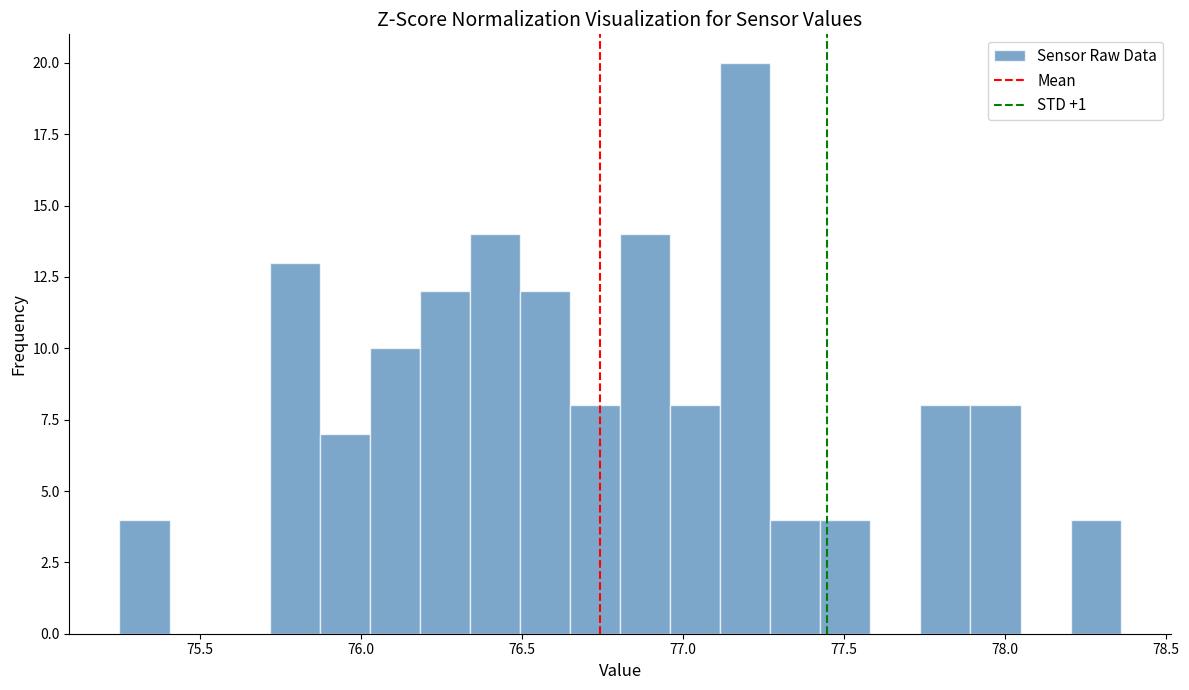

Read against the x-axis, roughly where is the centre of the tallest bar?

77.20